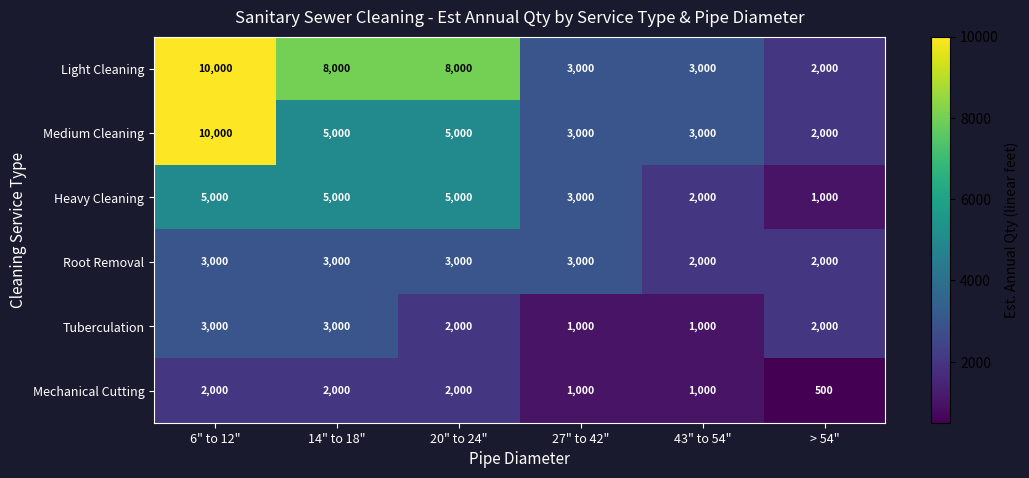

What is the spread (max minus min) of values at 20" to 24"?

6000